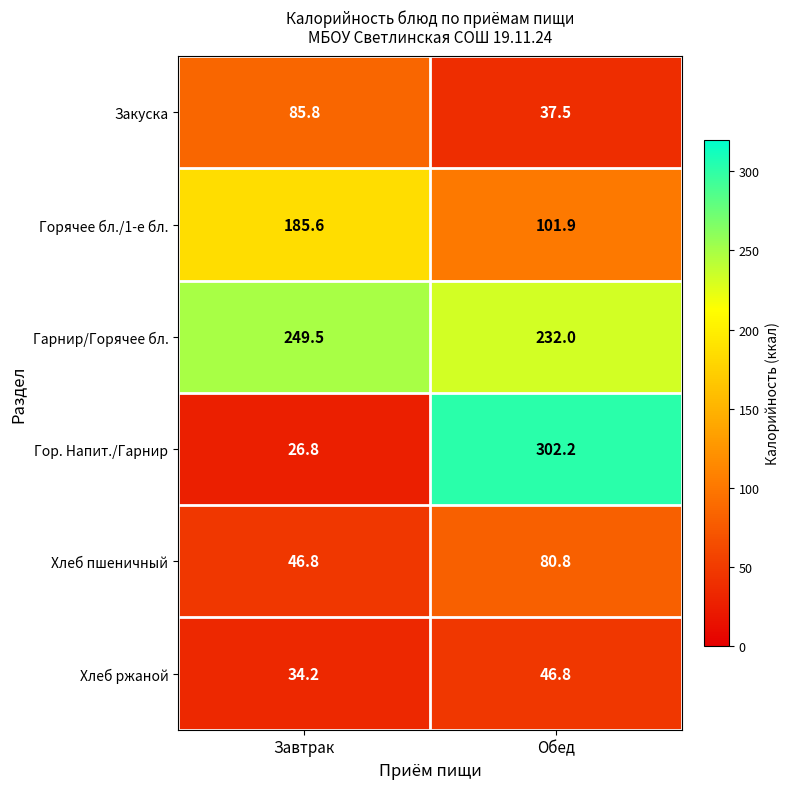

What is the spread (max minus min) of values at Завтрак?

222.7